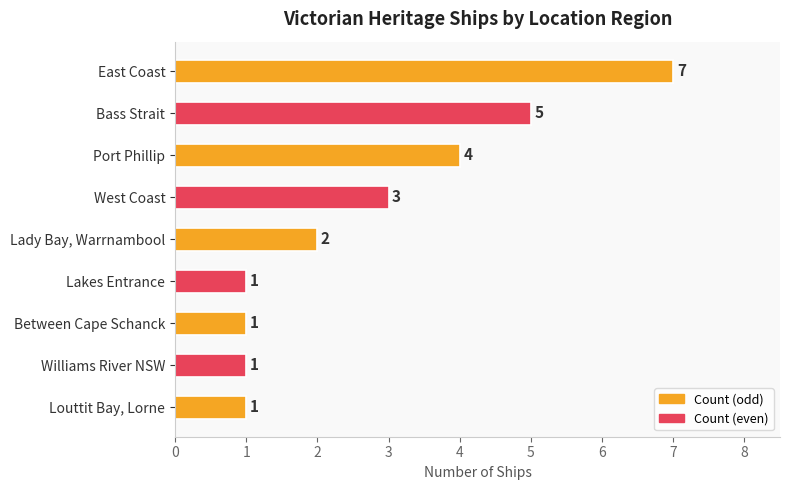

What is the ratio of the value at Bass Strait to the value at Williams River NSW?

5.0